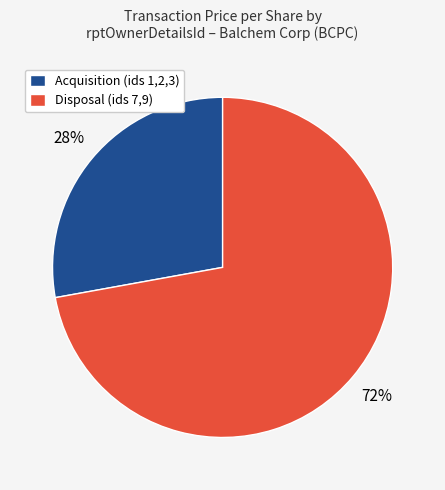

True or false: Disposal (ids 7,9) accounts for 72% of the total.

True